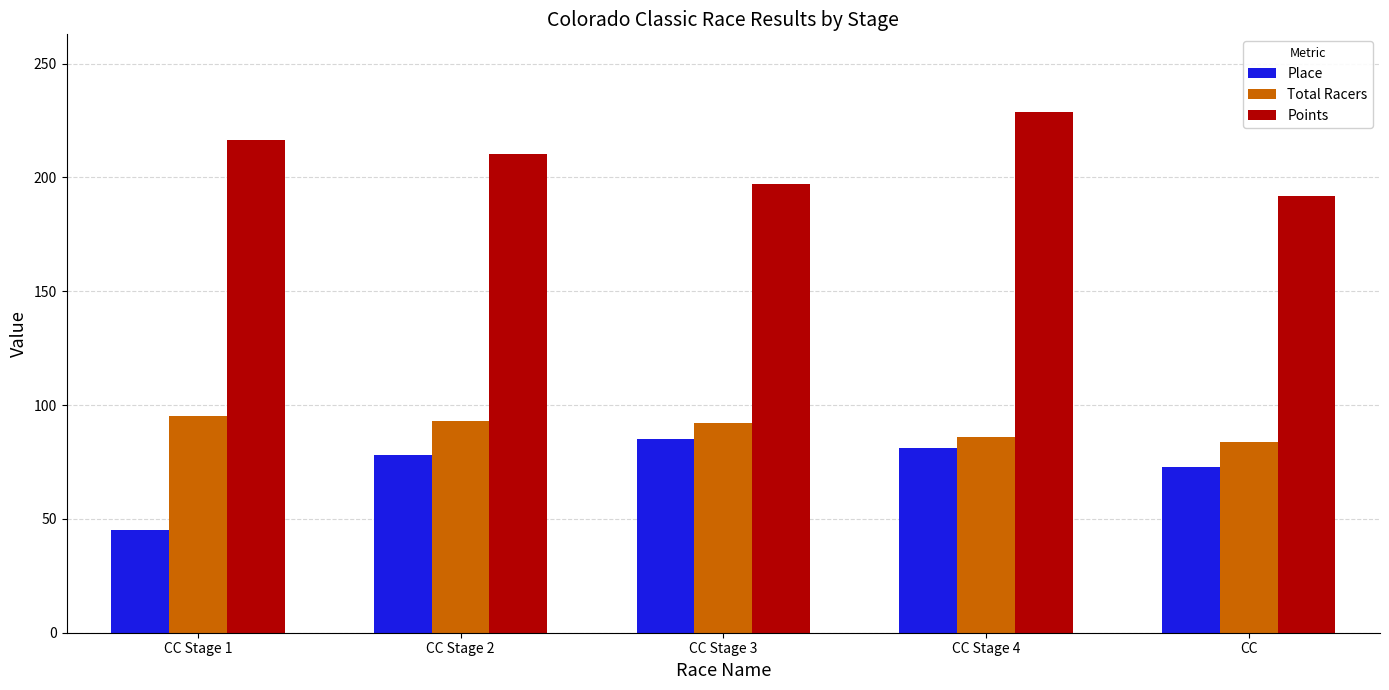

How many categories are shown in the chart?

5